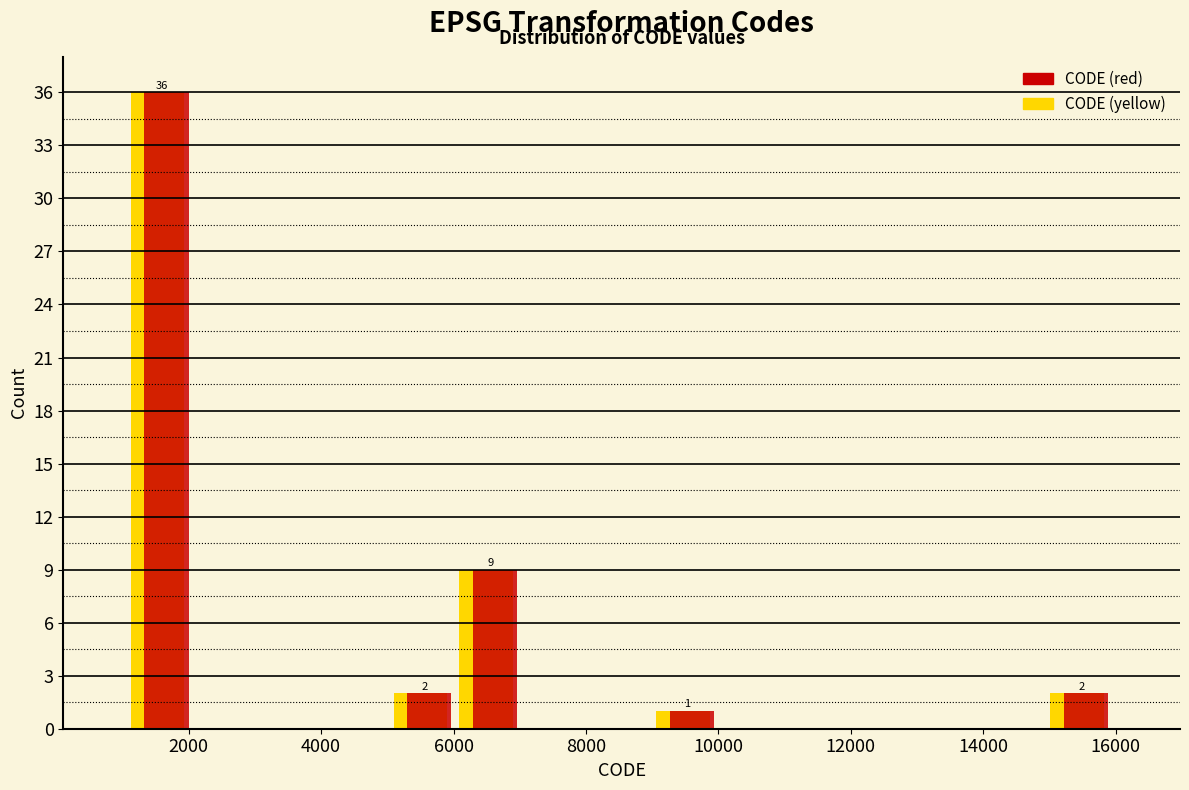

In the CODE (red) series, which range on the x-axis has the tallest bar?

1200 to 2000